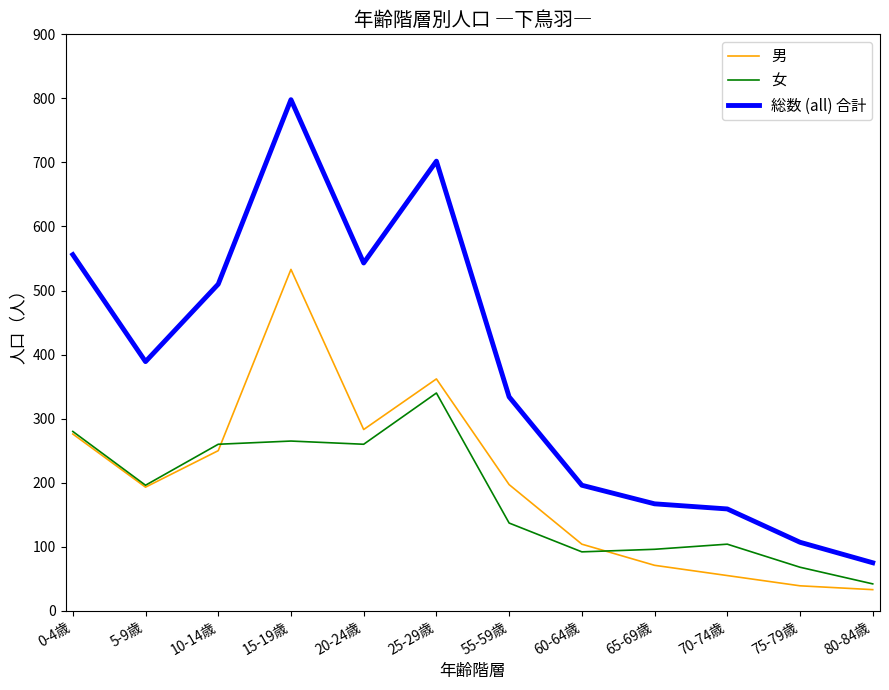

What are all the series names shown in the legend?

男, 女, 総数 (all) 合計